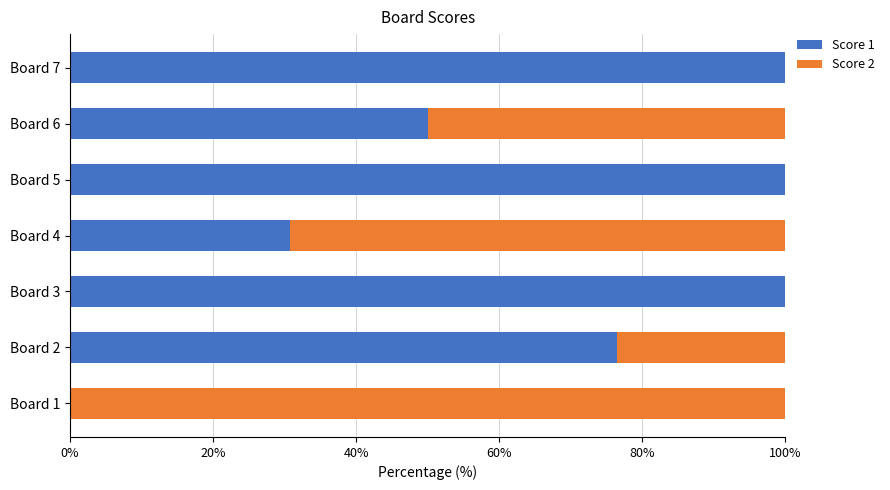

Is it true that Score 1 equals 30.8 at Board 4?

True